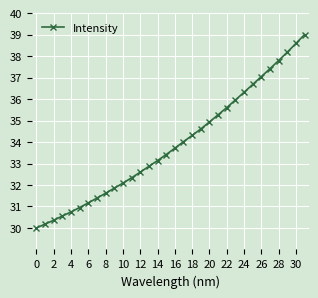

Reading left to right, extract all data points from this chart.

30.0	30.2	30.4	30.6	30.7	31.0	31.2	31.4	31.6	31.8	32.1	32.3	32.6	32.9	33.1	33.4	33.7	34.0	34.3	34.6	34.9	35.3	35.6	36.0	36.3	36.7	37.0	37.4	37.8	38.2	38.6	39.0